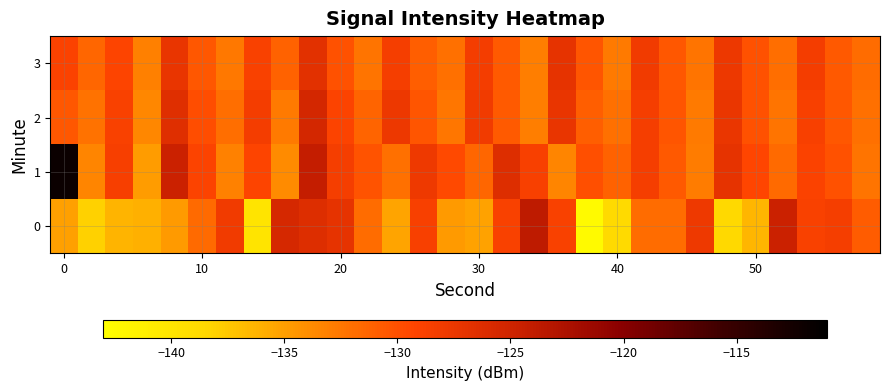

Reading left to right, extract all data points from this chart.

0: -135.0	-138.1	-136.3	-136.0	-134.7	-131.7	-128.1	-139.9	-125.6	-126.3	-127.0	-131.9	-135.3	-128.7	-134.6	-135.2	-128.8	-123.8	-128.8	-142.4	-138.9	-131.8	-131.8	-127.8	-138.6	-136.4	-124.7	-128.9	-128.4	-130.9
1: -111.9	-133.4	-128.6	-134.8	-124.7	-129.0	-133.2	-129.1	-133.8	-124.2	-128.5	-130.2	-132.1	-127.8	-129.6	-131.4	-126.3	-128.7	-133.5	-129.9	-131.2	-128.4	-130.6	-132.8	-127.1	-129.3	-131.7	-128.9	-130.1	-132.3
2: -130.5	-132.2	-128.8	-133.6	-126.4	-129.8	-131.9	-128.3	-132.7	-125.5	-129.1	-131.3	-127.7	-130.3	-132.5	-128.1	-130.7	-132.9	-127.3	-130.9	-132.1	-128.5	-130.3	-132.7	-127.5	-130.1	-132.3	-128.7	-130.5	-132.1
3: -128.9	-131.4	-129.2	-133.1	-127.3	-130.5	-132.6	-128.8	-131.2	-126.7	-130.1	-132.3	-128.5	-130.9	-132.1	-128.3	-130.7	-132.9	-127.1	-130.3	-132.7	-128.1	-130.5	-132.3	-127.7	-130.1	-131.9	-128.3	-130.6	-131.8